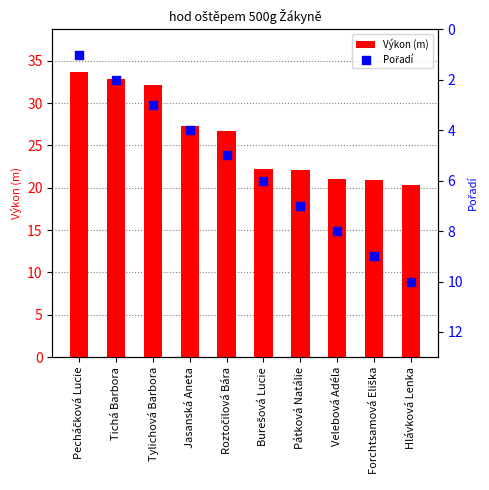

Which series contains the lowest Y value?

Pořadí